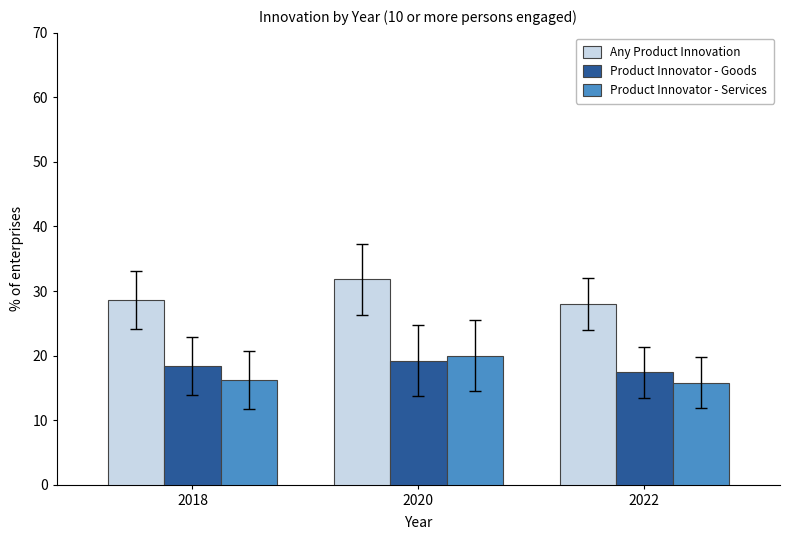

What is the lowest value of the Product Innovator - Services series?

15.8